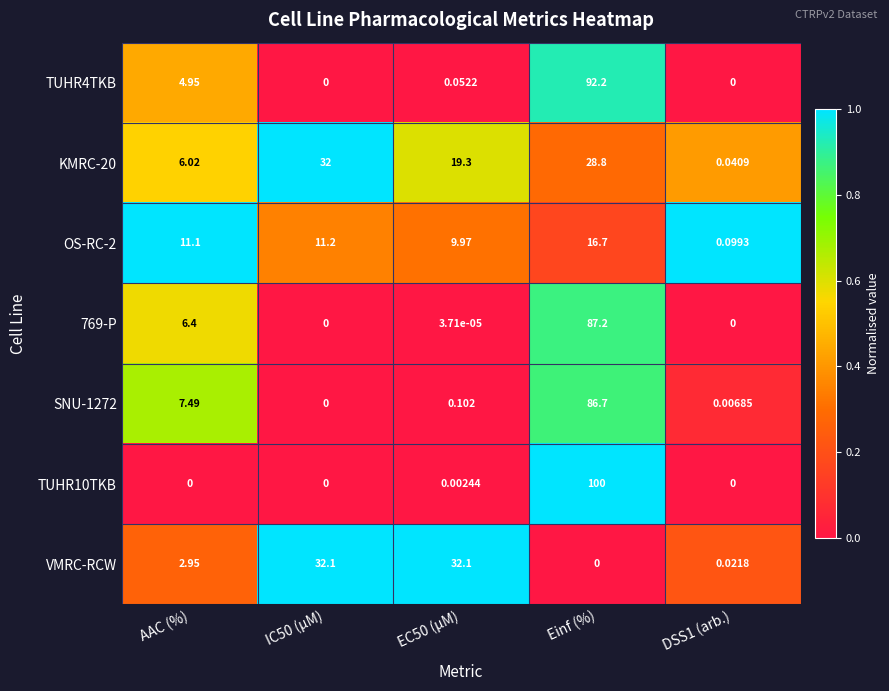

At which category is the sum across all series the highest?

Einf (%)